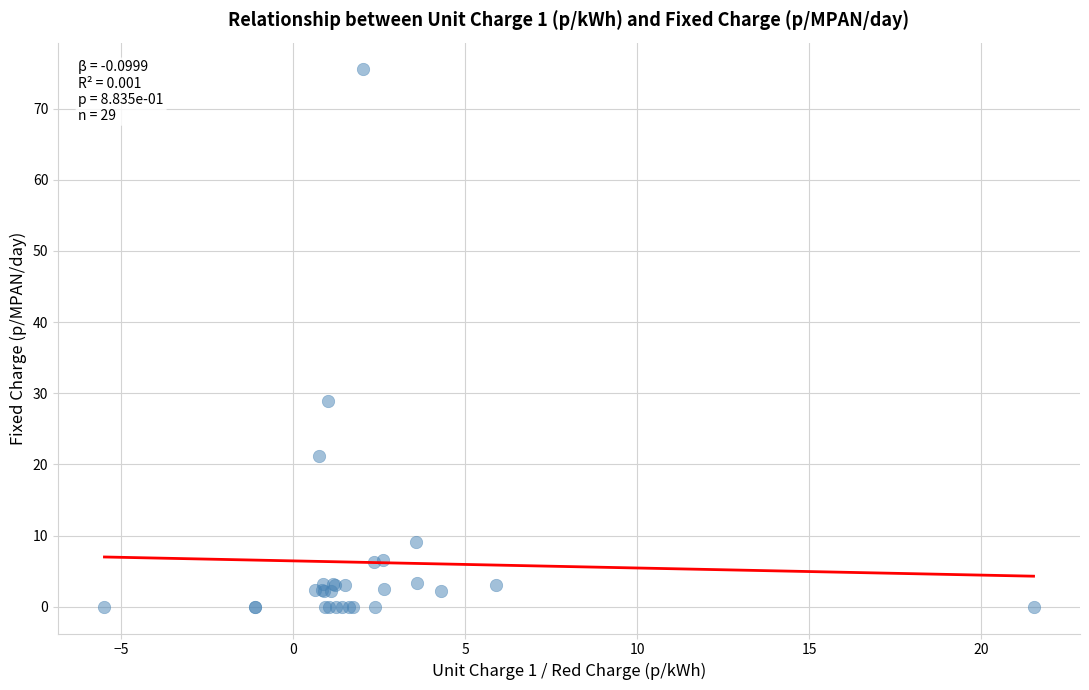

What Y value in the scatter plot is closest to 37?

29.0